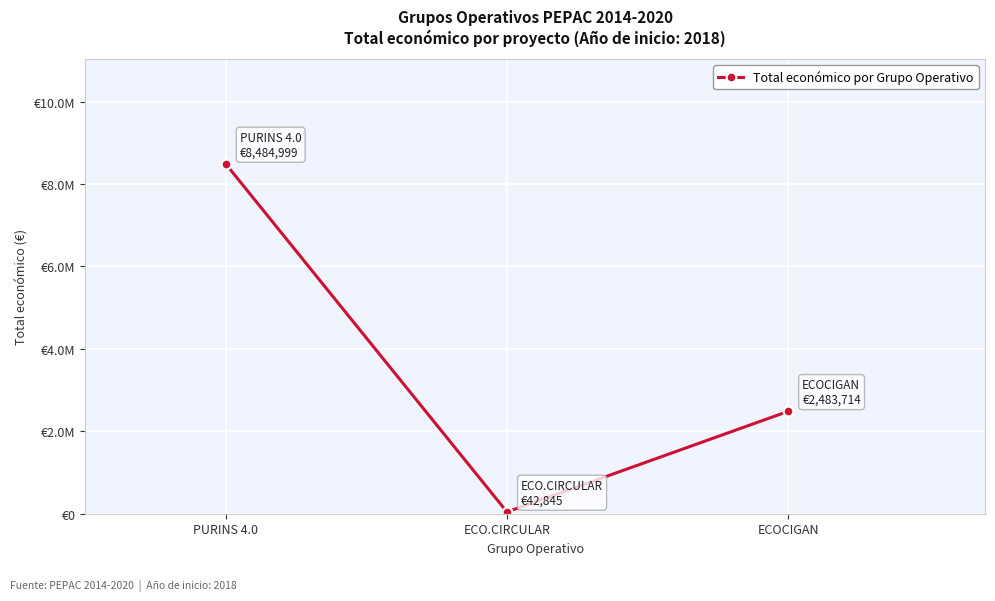

The value at ECOCIGAN is 1225906. True or false?

False